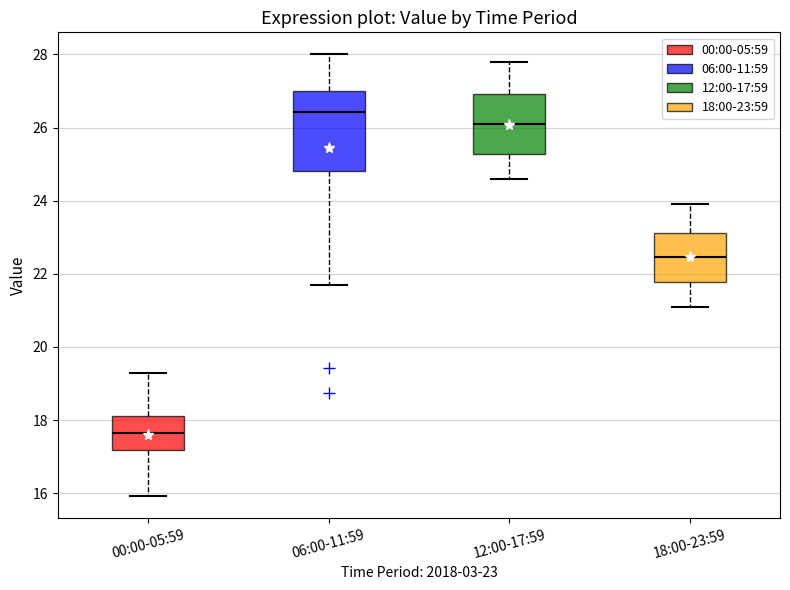

Where does the lower whisker of the box for 06:00-11:59 end on the y-axis? The values are not printed on the chart, so give them approximately, as read against the axis.

21.8